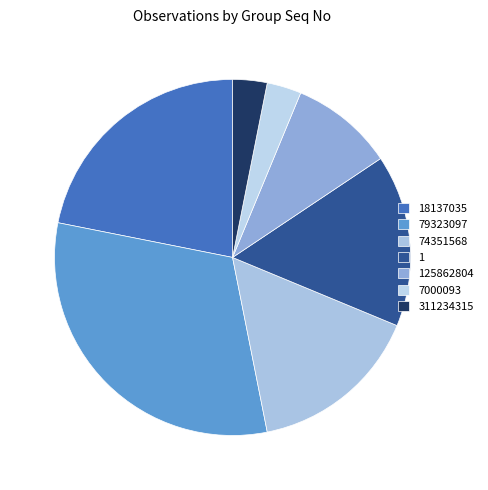

What percentage is the 74351568 slice, to the nearest percent?

14%